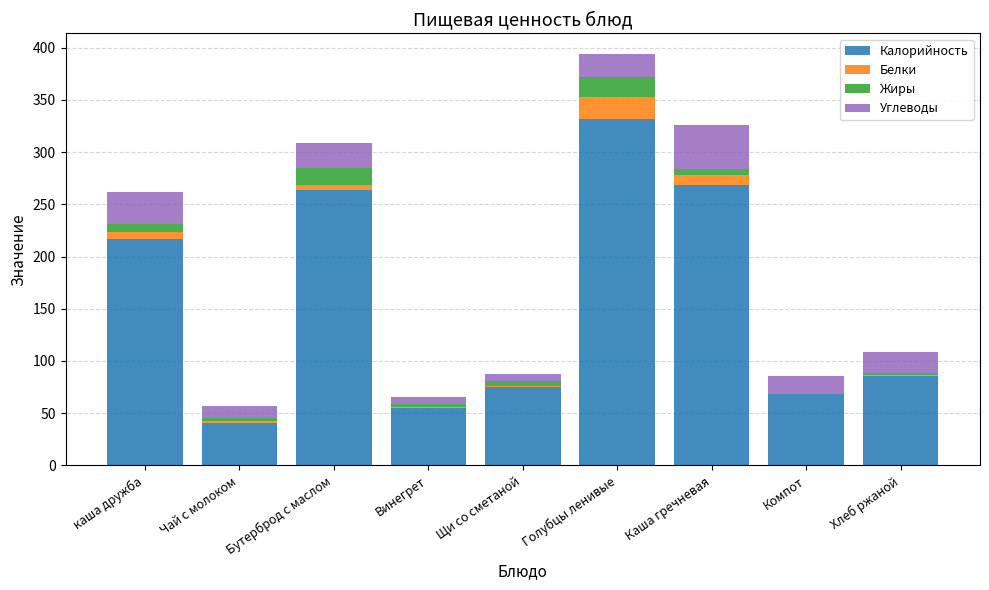

At which category is the sum across all series the highest?

Голубцы ленивые